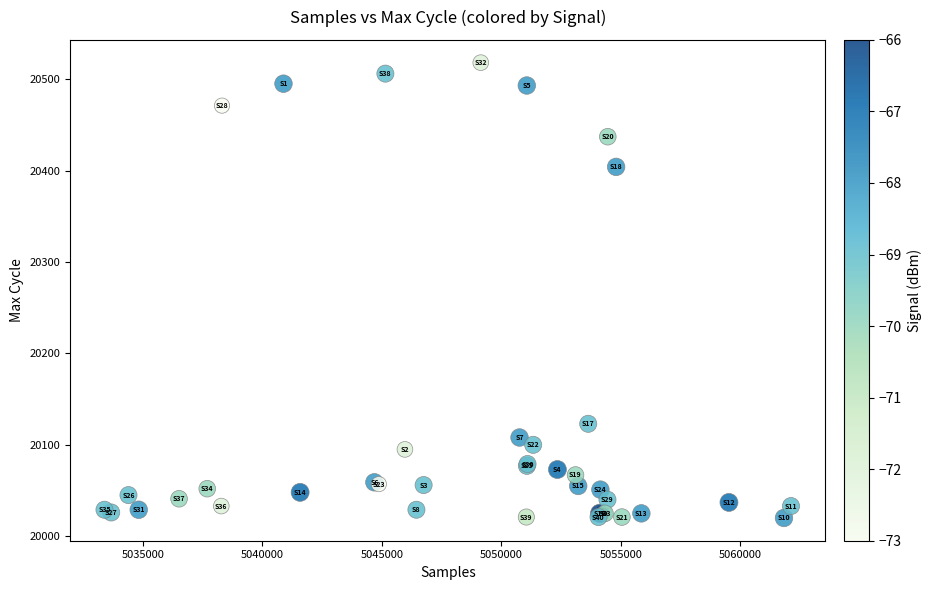

What Y value in the scatter plot is closest to 20269?

20404